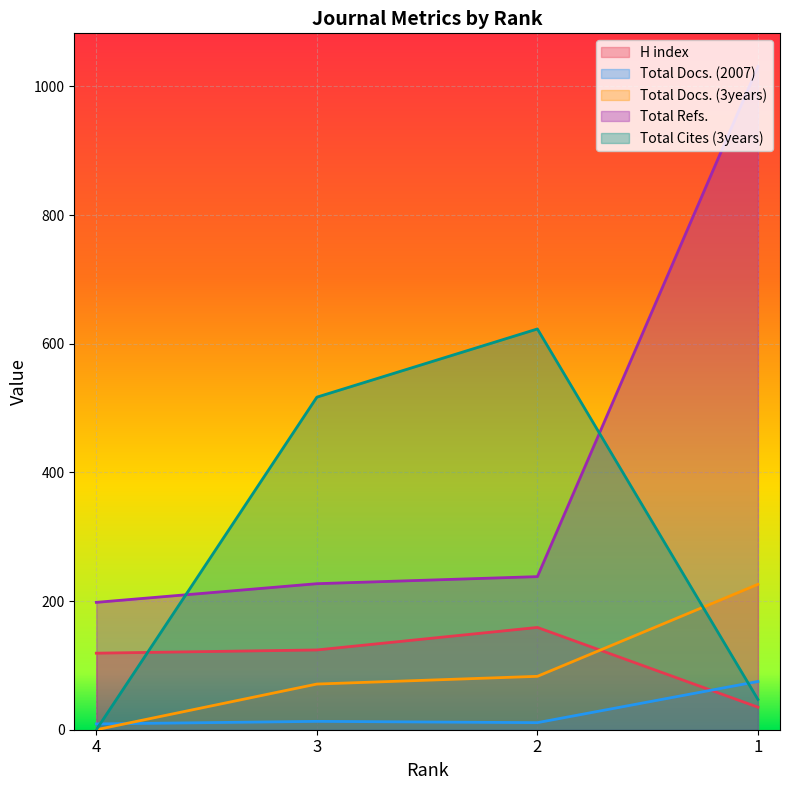

How many lines are shown in the chart?

5